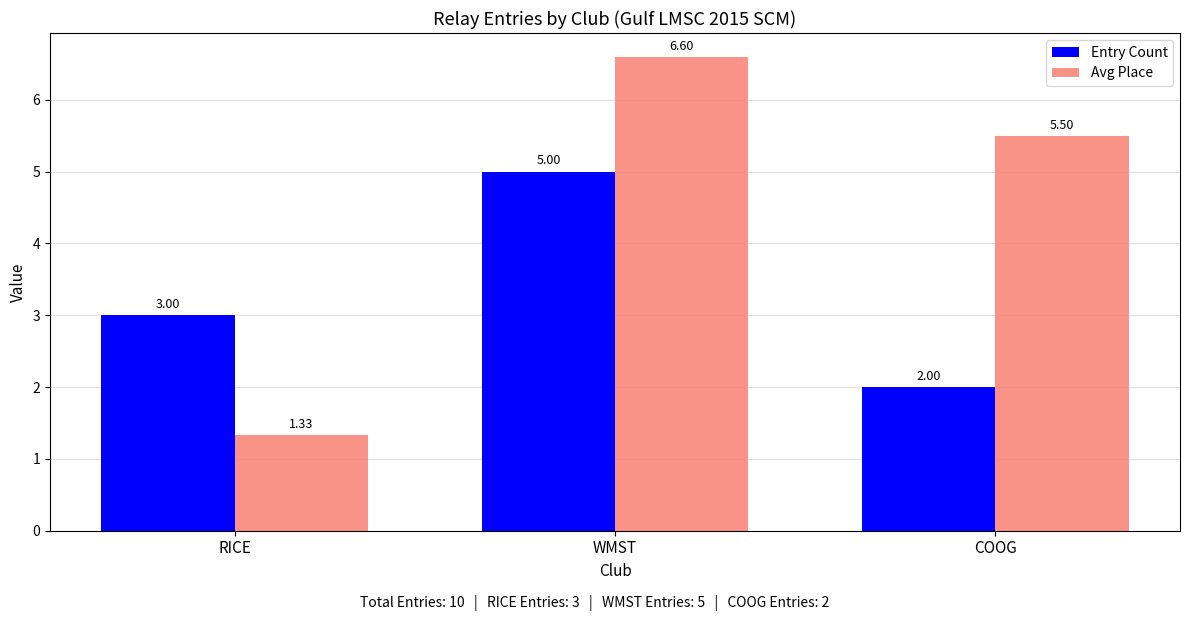

List the labels in order of Entry Count value, smallest first.

COOG, RICE, WMST